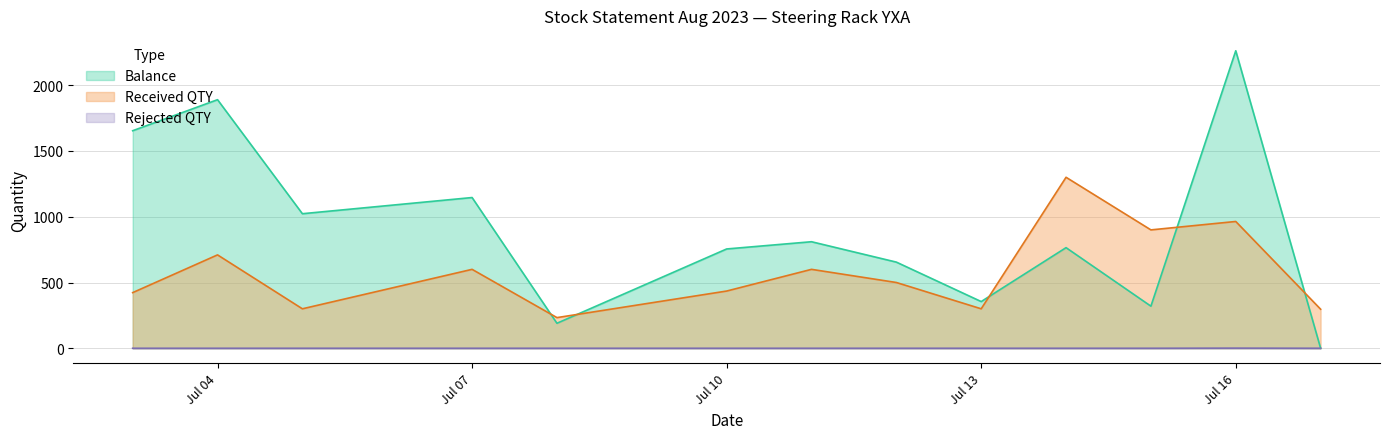

What is the highest value of the Balance series?

2262